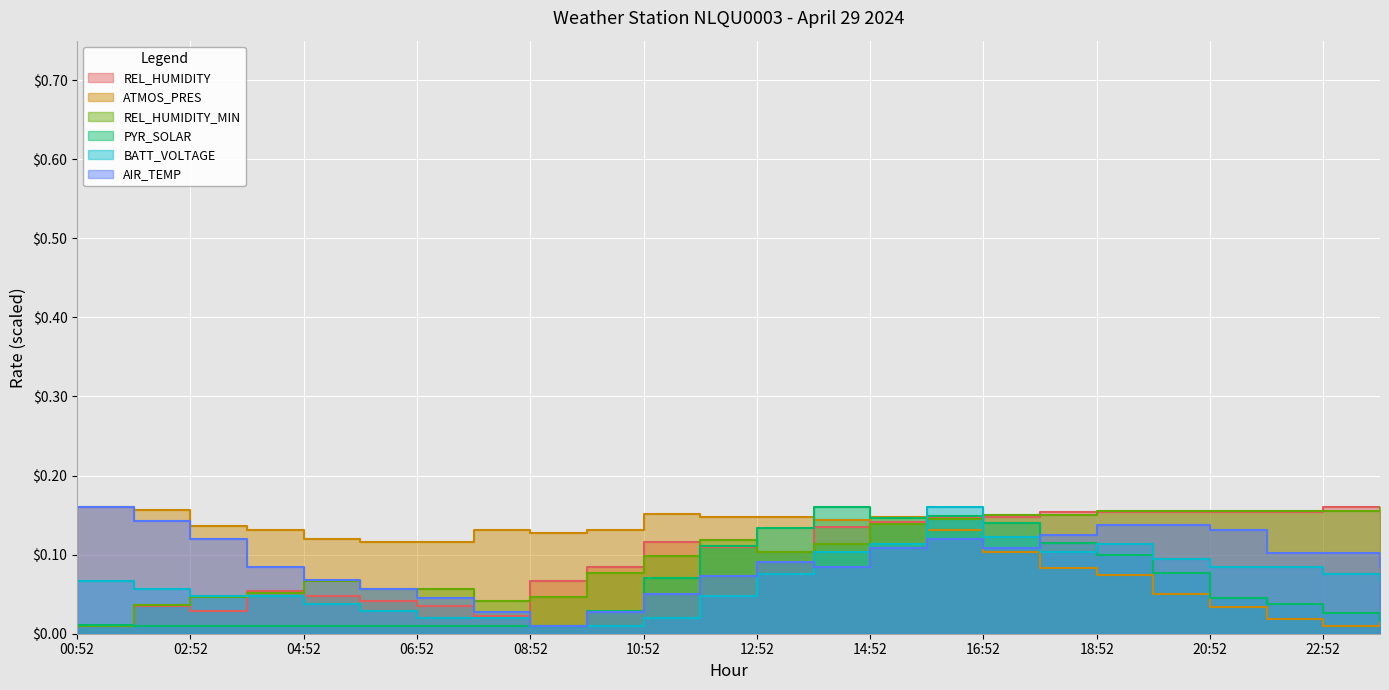

At which label is PYR_SOLAR closest to 0?

01:52